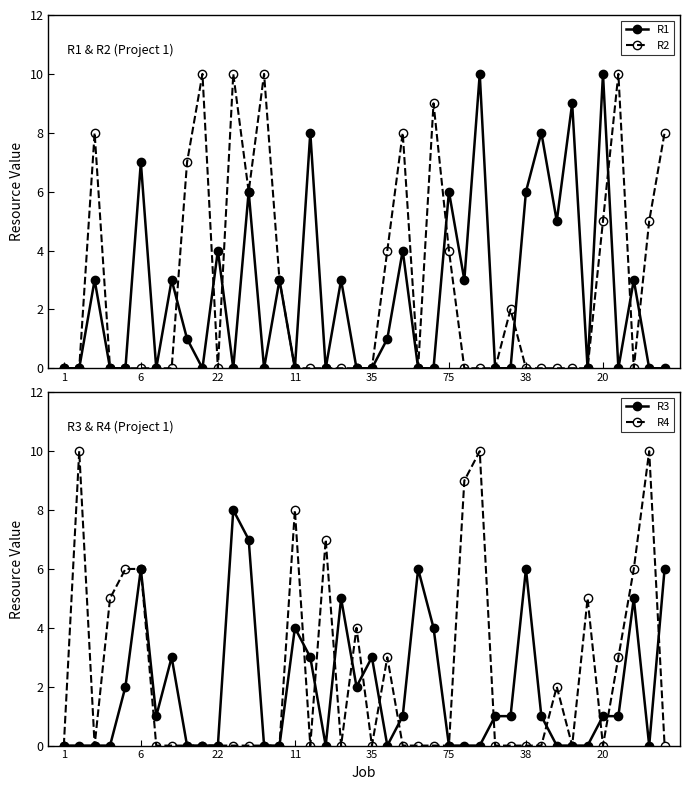

True or false: R2 and R4 cross at least once.

True